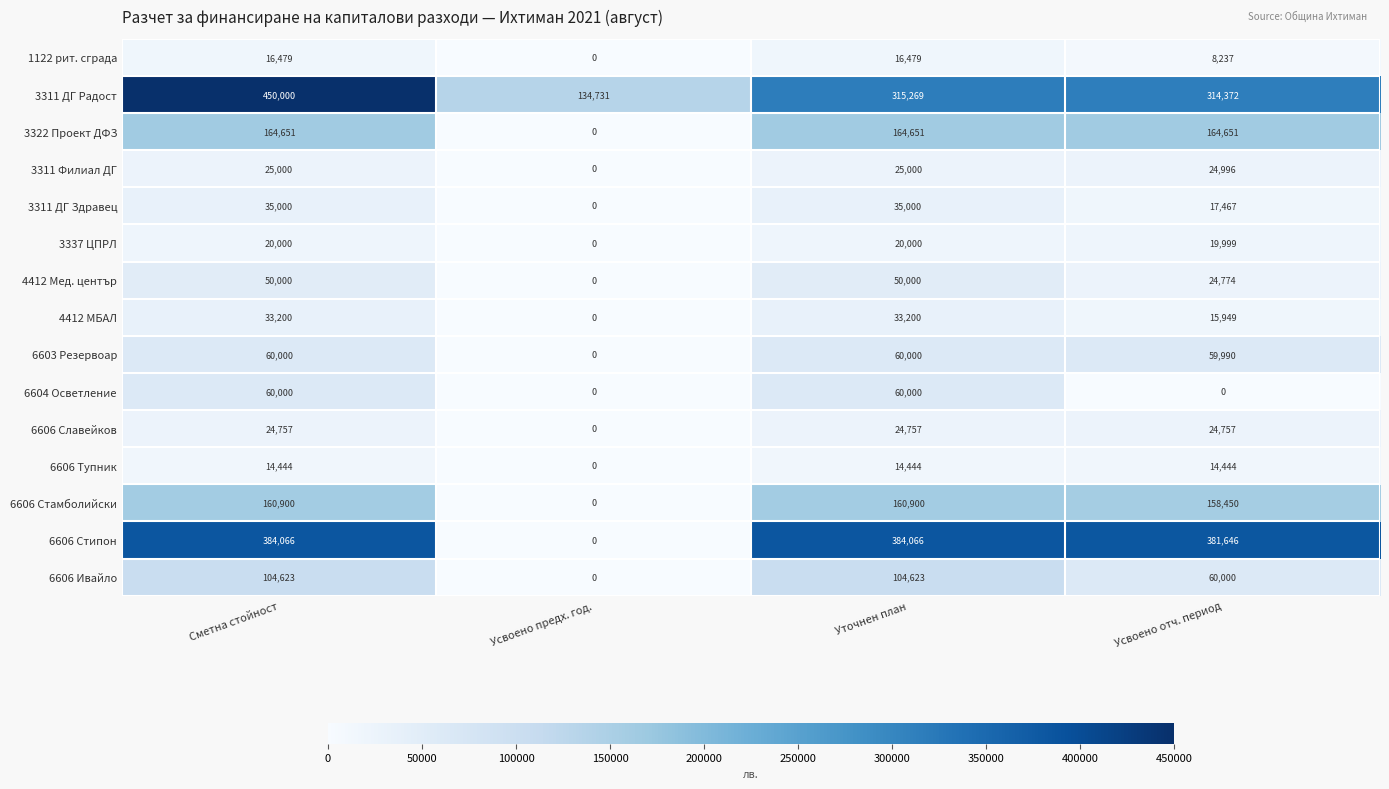

What is the maximum value shown in the chart?

450000